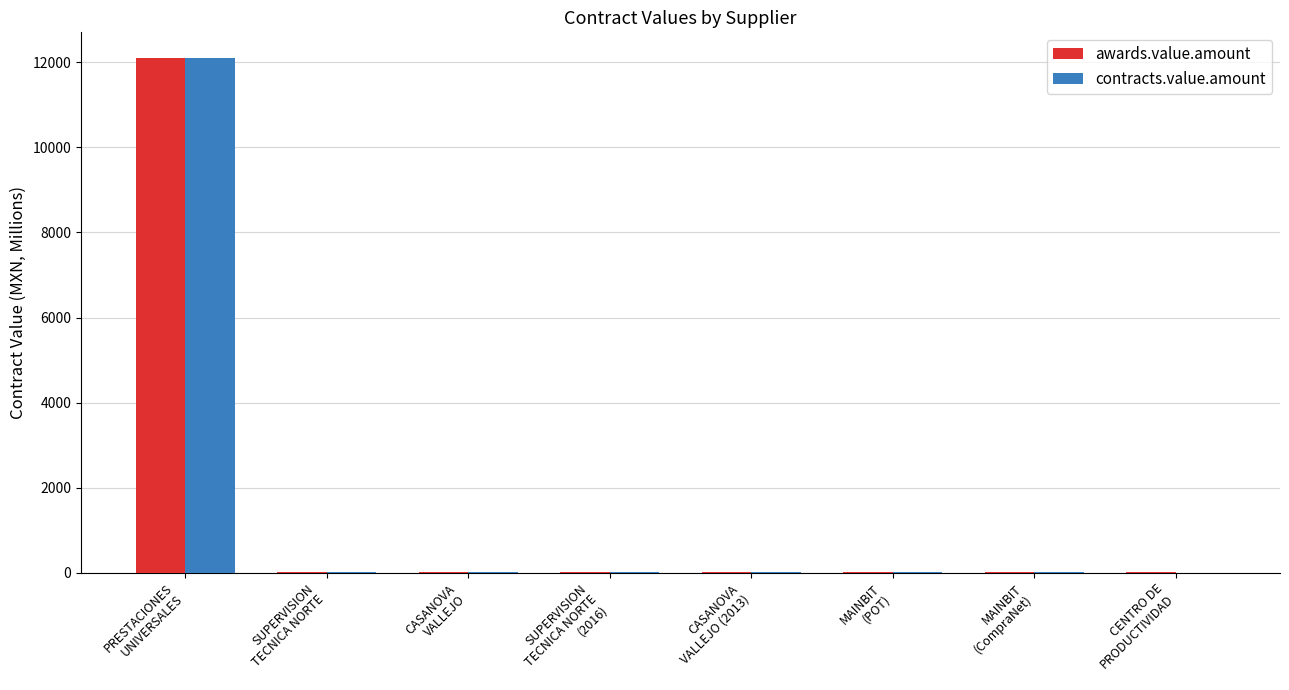

What is the maximum value for contracts.value.amount?

12100.0